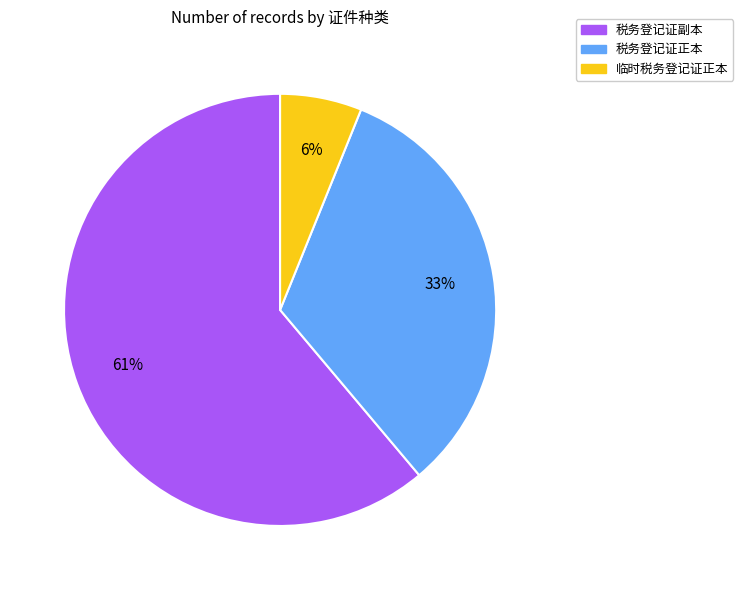

True or false: 税务登记证副本 accounts for 61% of the total.

True